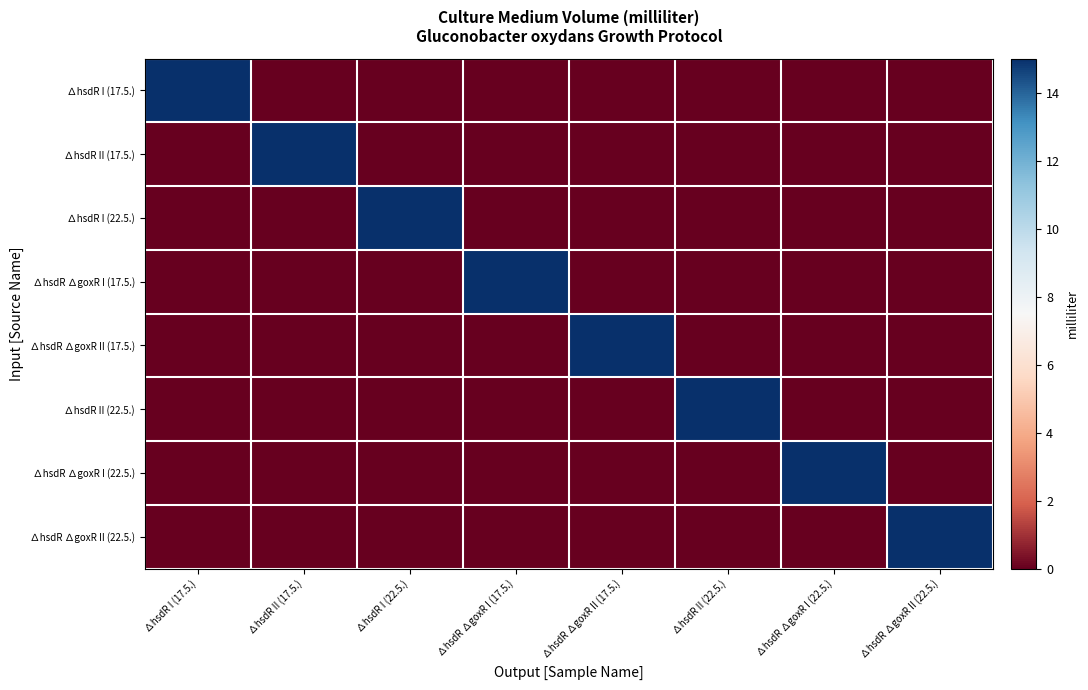

What is the difference between the highest and lowest values at ∆hsdR II (17.5.)?

15